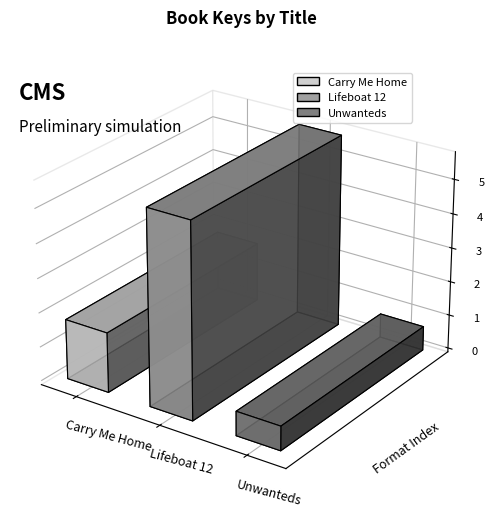

How many bars are there in total?

3